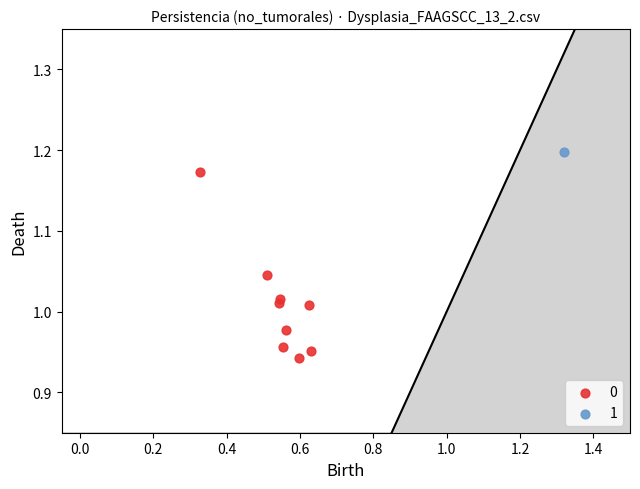

What are all the series names shown in the legend?

0, 1